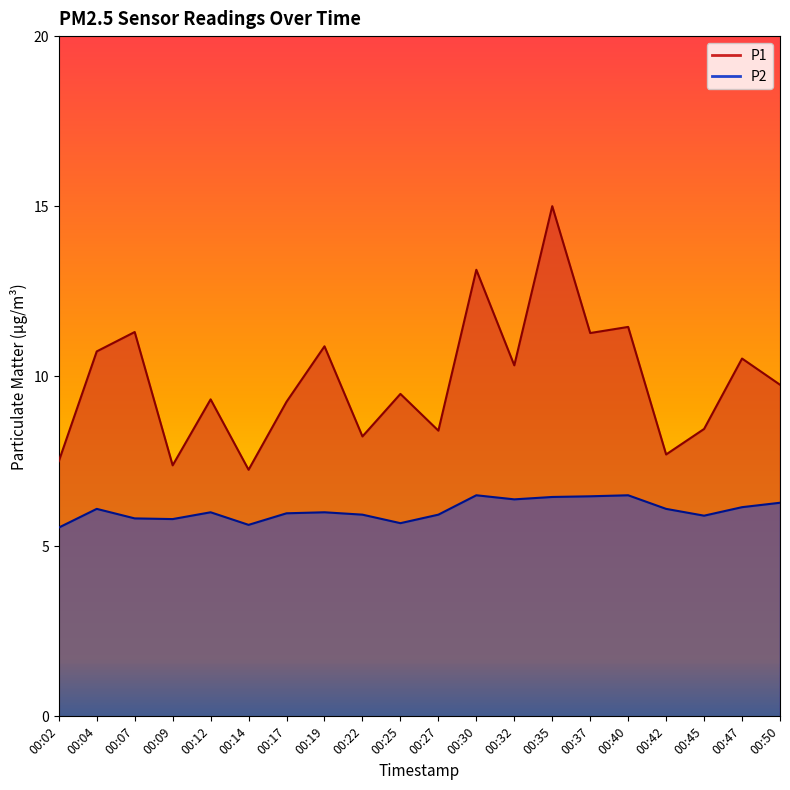

Which has a higher value, 00:32 or 00:12?

00:32